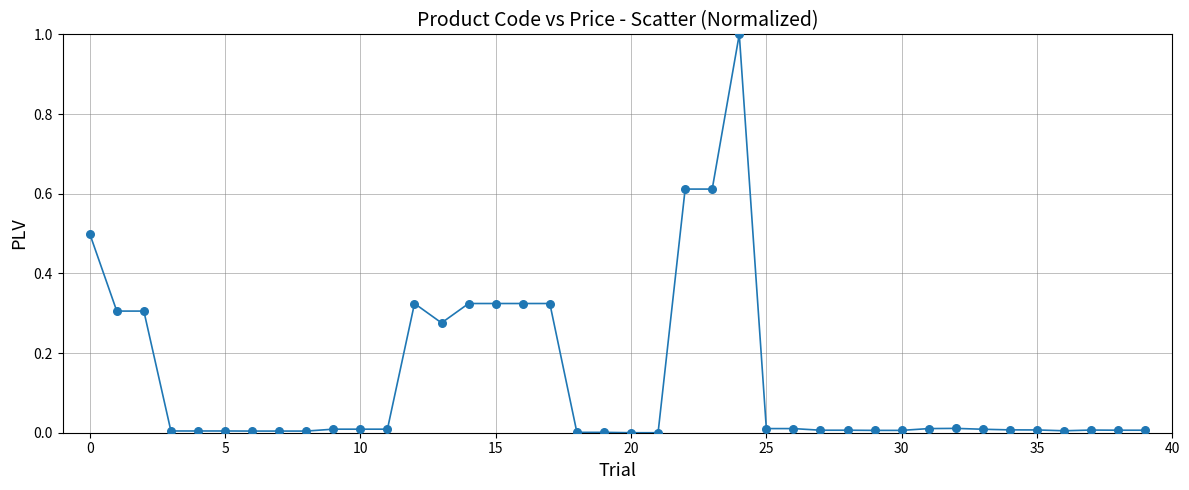

What is the range of Y values (max minus min)?

1.0